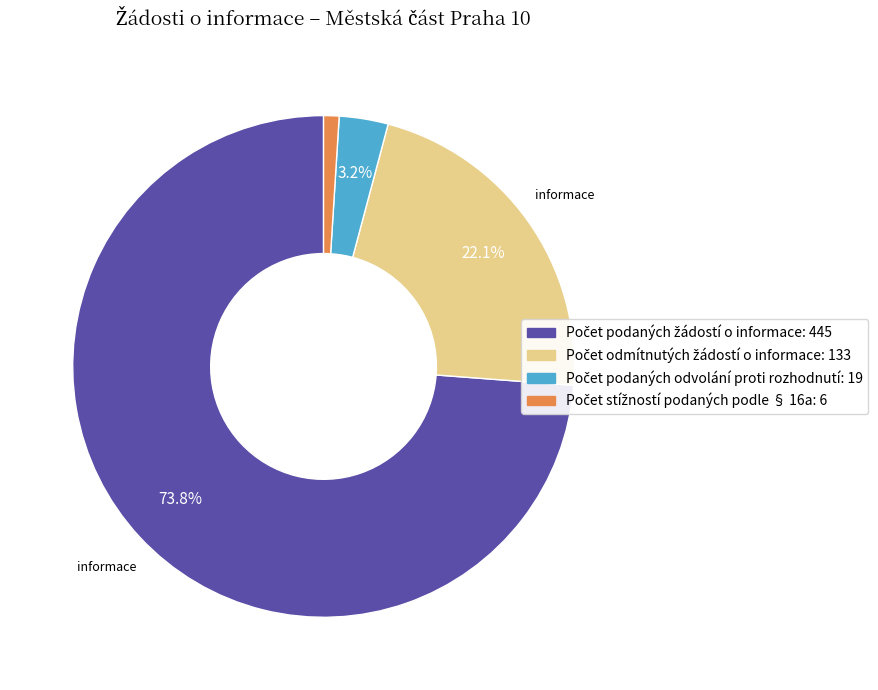

How many slices are in this pie chart?

4